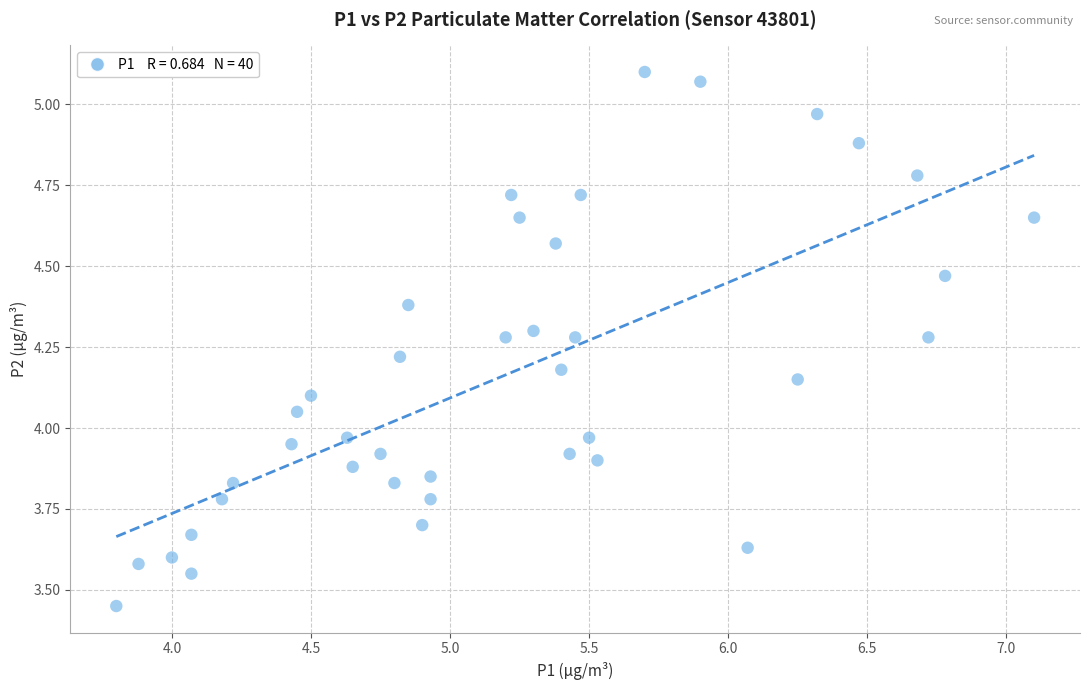

What is the range of X values (max minus min)?

3.3